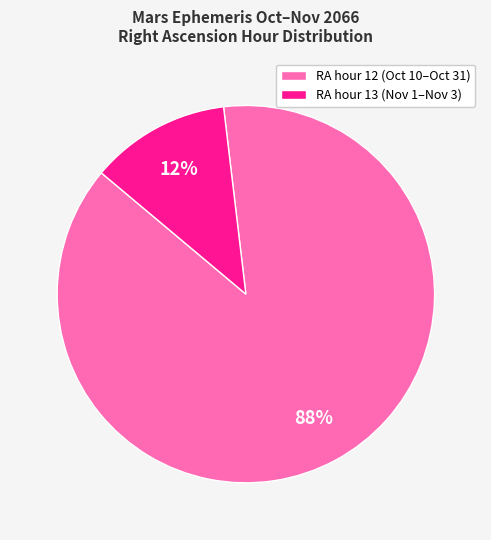

To the nearest percent, what is the difference between the RA hour 12 (Oct 10–Oct 31) and RA hour 13 (Nov 1–Nov 3) slice percentages?

76%